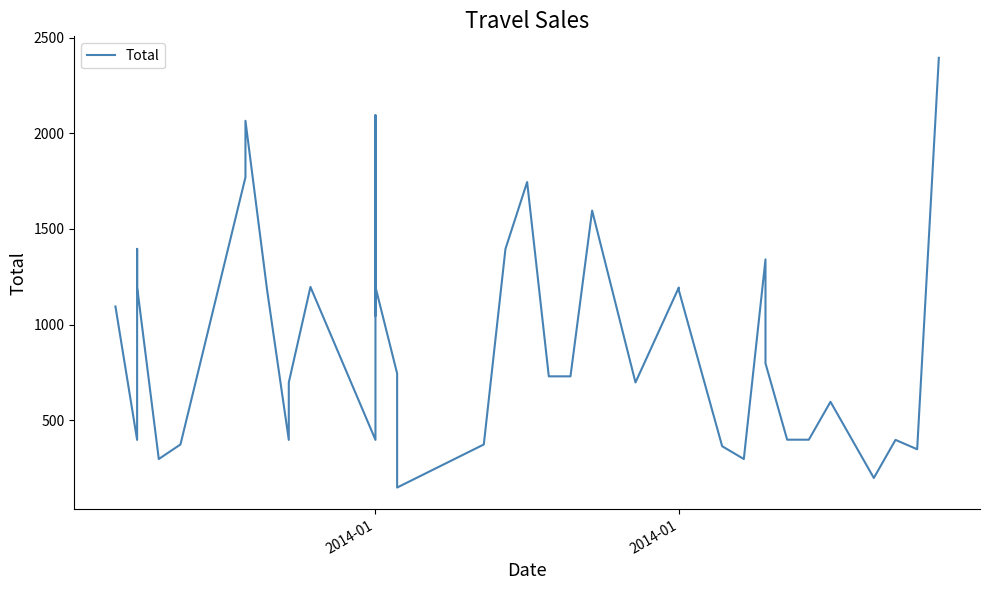

At which label does the data first exceed 798?

2014-01